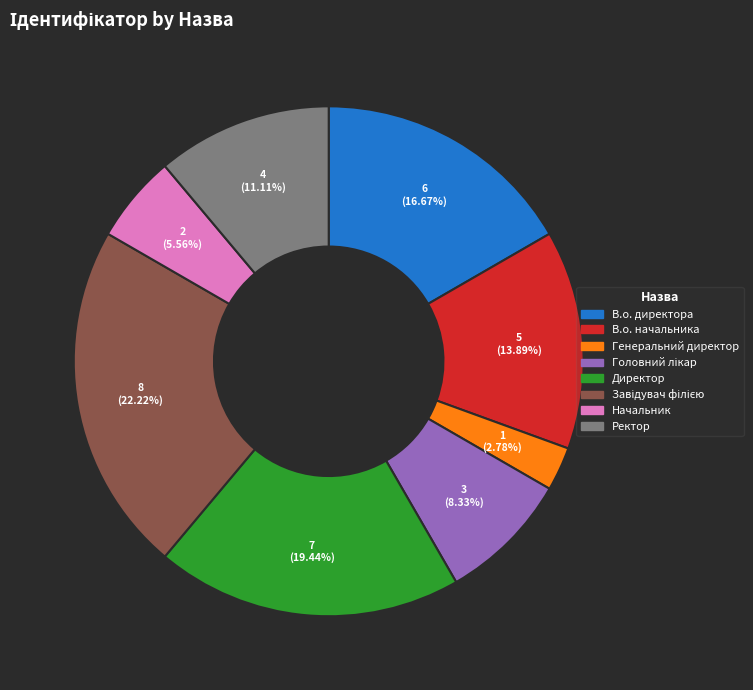

Do В.о. начальника and Директор together represent more than half of the pie?

No